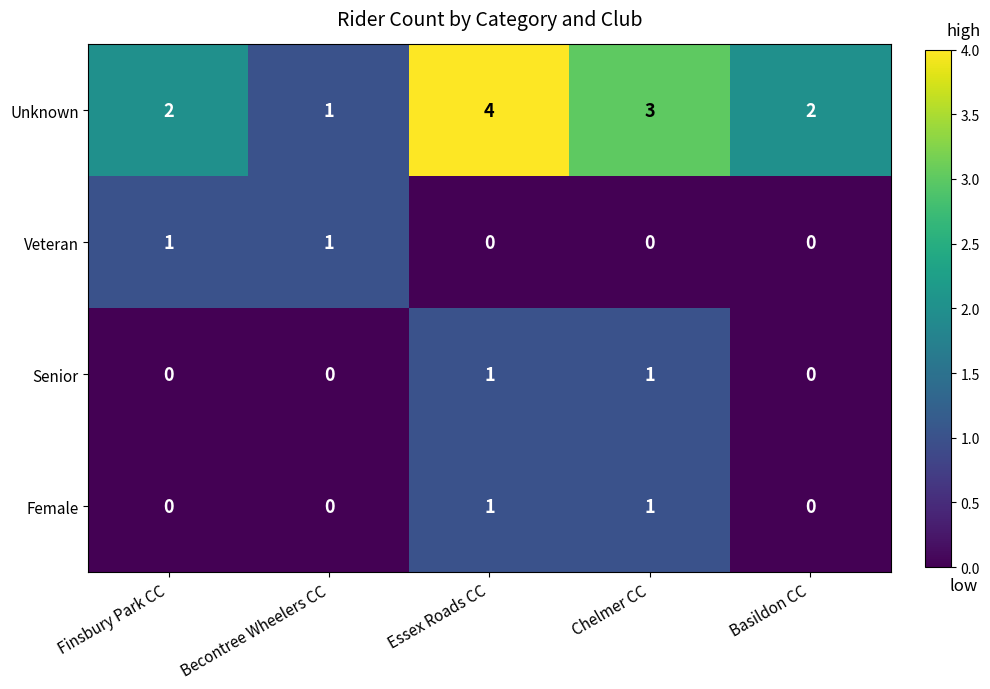

Which series has the widest spread of values?

Unknown